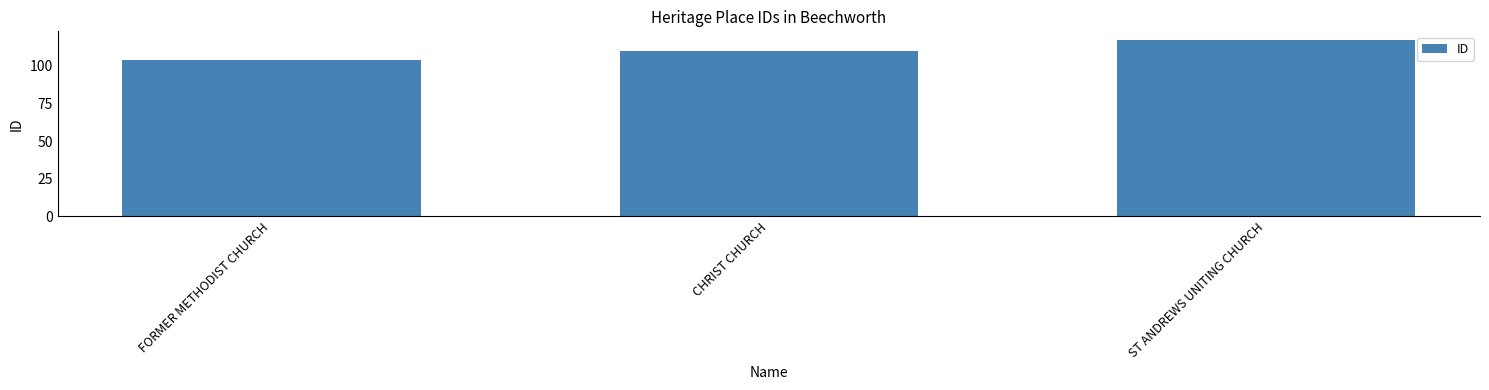

How many values are between 104 and 117?

3